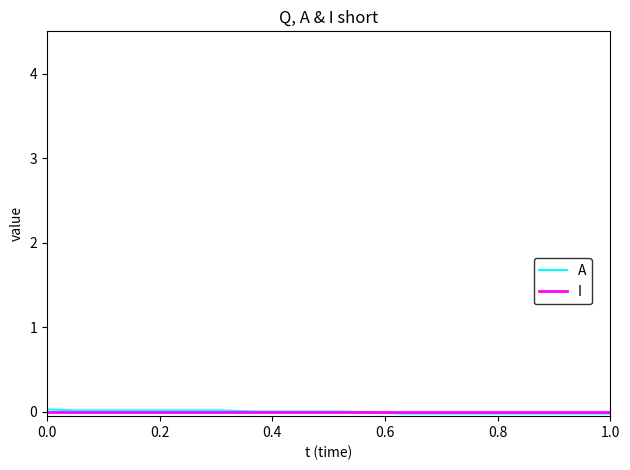

Which series has the widest spread of values?

A